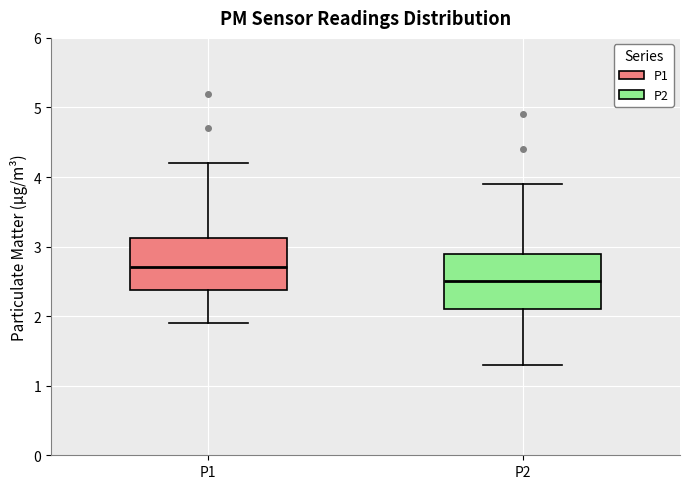

Reading left to right, read every box against the y-axis: the position of its median line, the range the box covers, and the ends of its whiskers. The values are not printed on the chart, so give them approximately, as read against the axis.

P1: median 2.7, box 2.4 to 3.1, whiskers 1.9 to 4.2
P2: median 2.5, box 2.1 to 2.9, whiskers 1.3 to 3.9